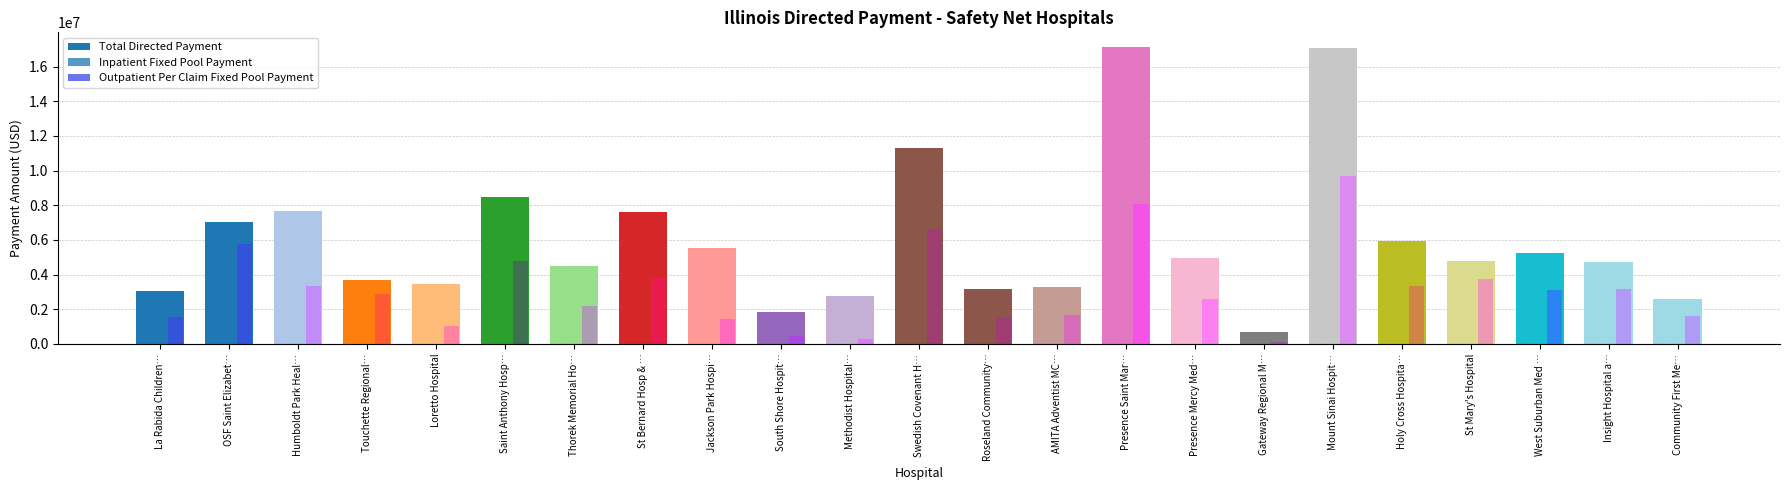

At which label does Outpatient Per Claim Fixed Pool Payment reach its peak?

Mount Sinai Hospit…